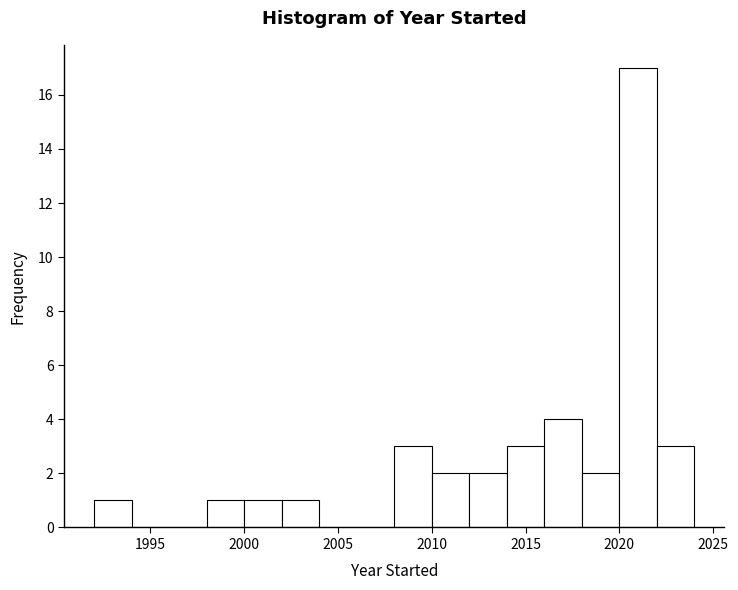

Reading left to right, transcribe this chart: for each bar, give the range it covers on the x-axis and its height. The values are not printed on the chart, so give them approximately, as read against the axis.

1992 to 1994: 1
1994 to 1996: 0
1996 to 1998: 0
1998 to 2000: 1
2000 to 2002: 1
2002 to 2004: 1
2004 to 2006: 0
2006 to 2008: 0
2008 to 2010: 3
2010 to 2012: 2
2012 to 2014: 2
2014 to 2016: 3
2016 to 2018: 4
2018 to 2020: 2
2020 to 2022: 17
2022 to 2024: 3